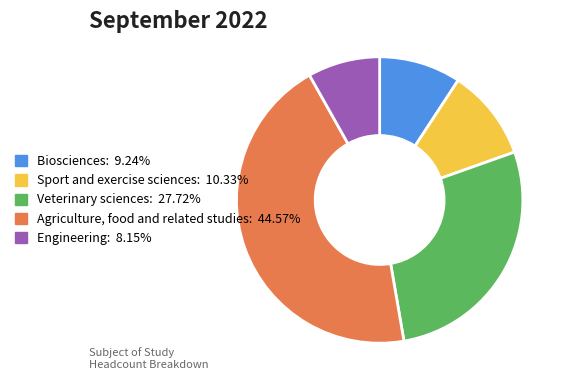

How many slices are in this pie chart?

5